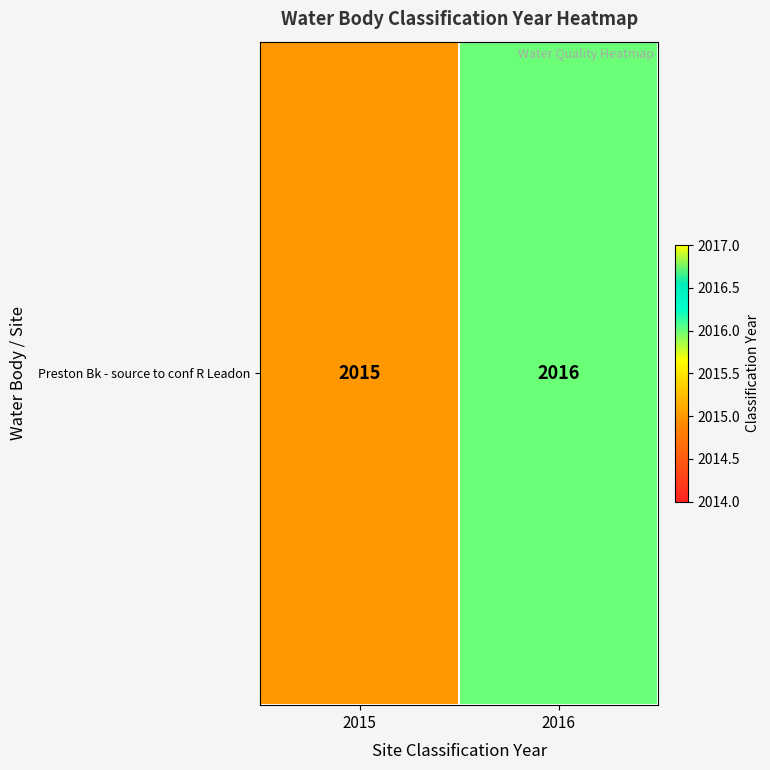

List the labels in order of value, smallest first.

2015, 2016